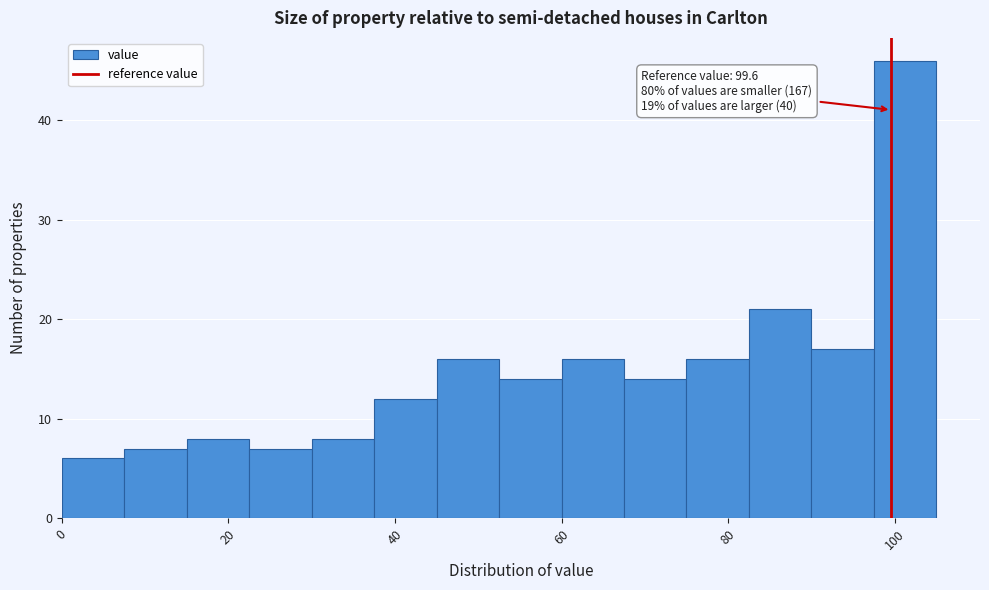

Around what value on the x-axis is the tallest bar? Give the approximate position of its centre, as read against the axis.

102